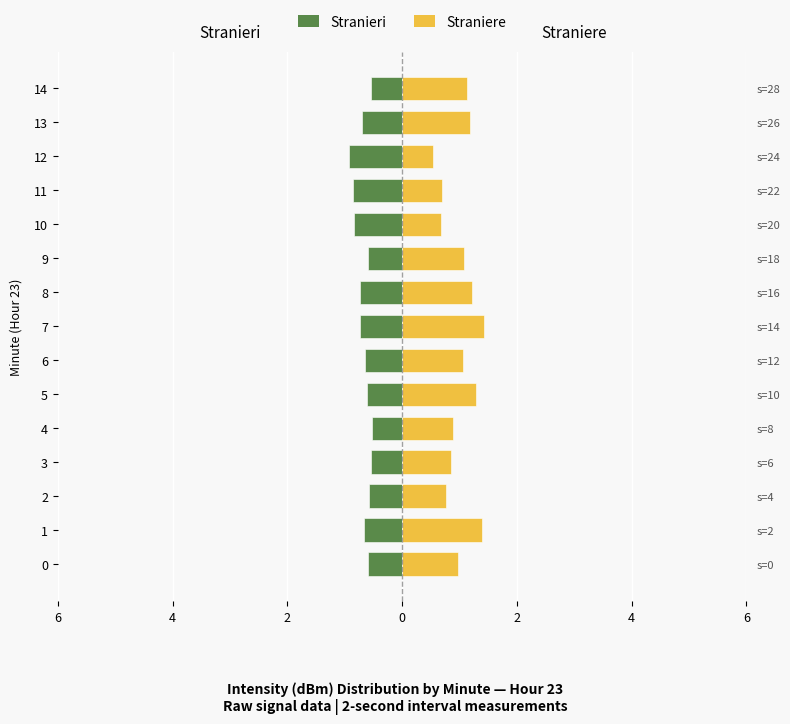

What is the maximum value shown in the chart?

1.4